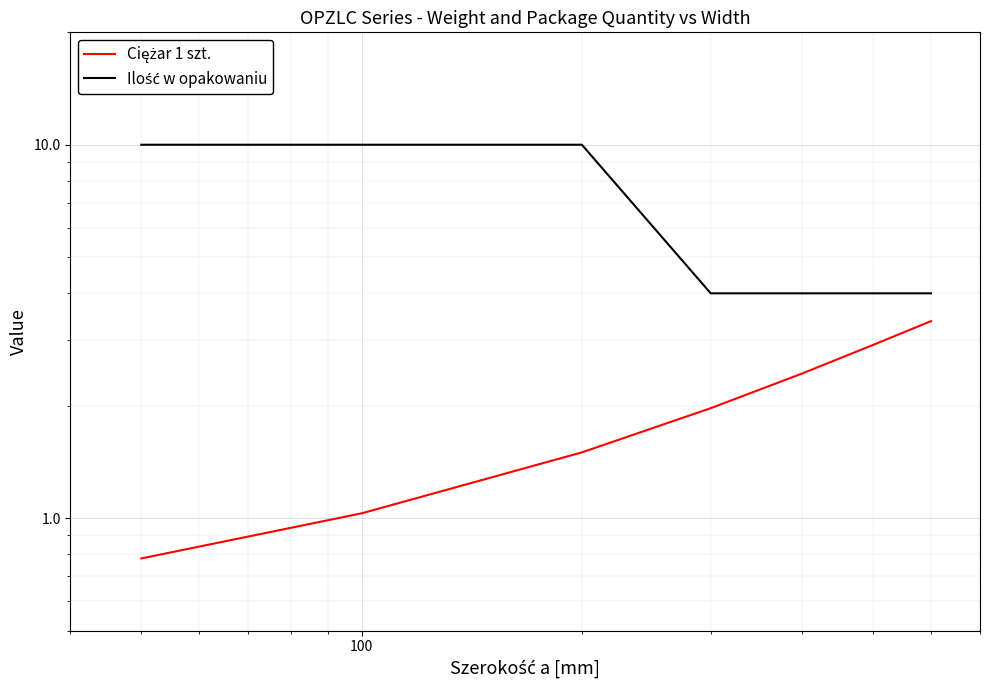

Rank the series by their average value, from highest to lowest.

Ilość w opakowaniu, Ciężar 1 szt.